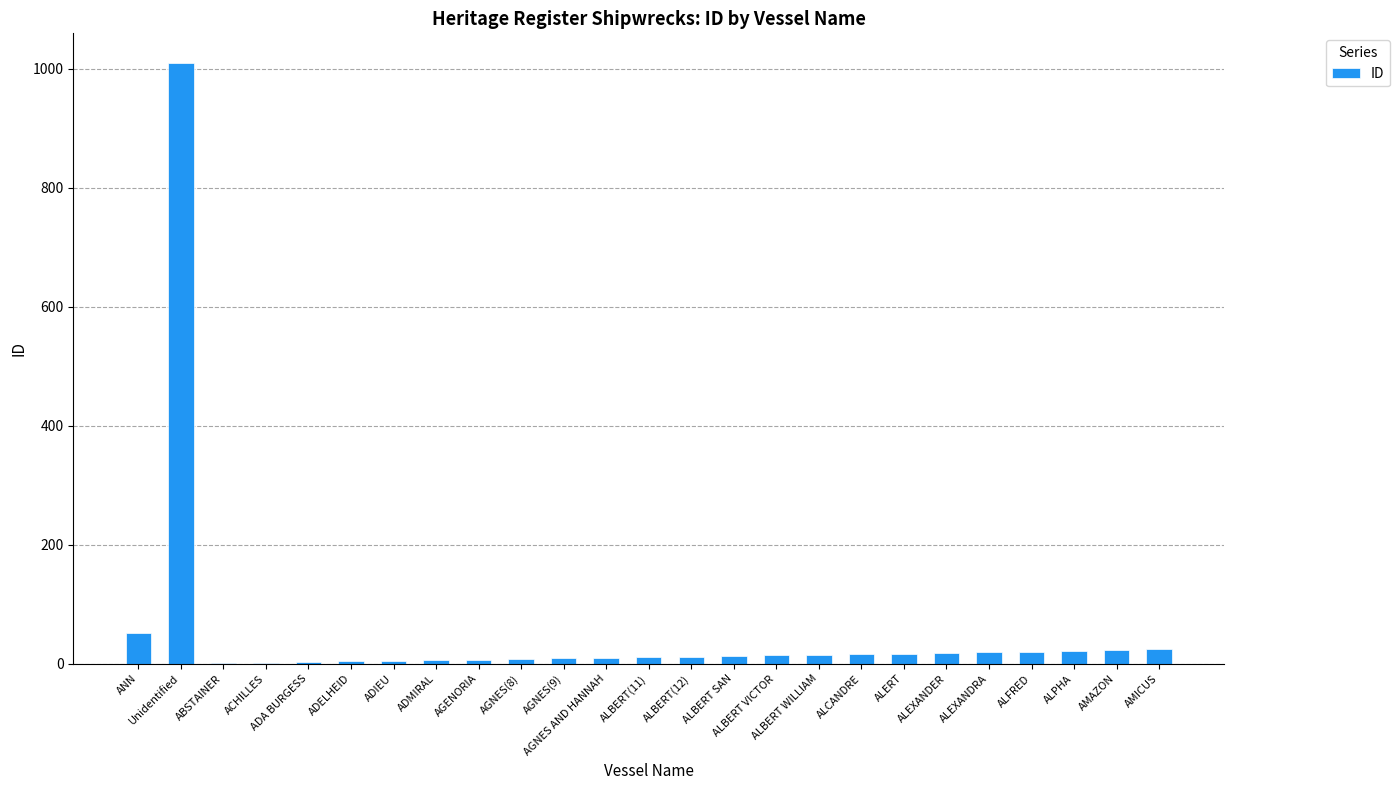

Approximately how many times larger is the value at ALERT compared to ALBERT(12)?

1.4